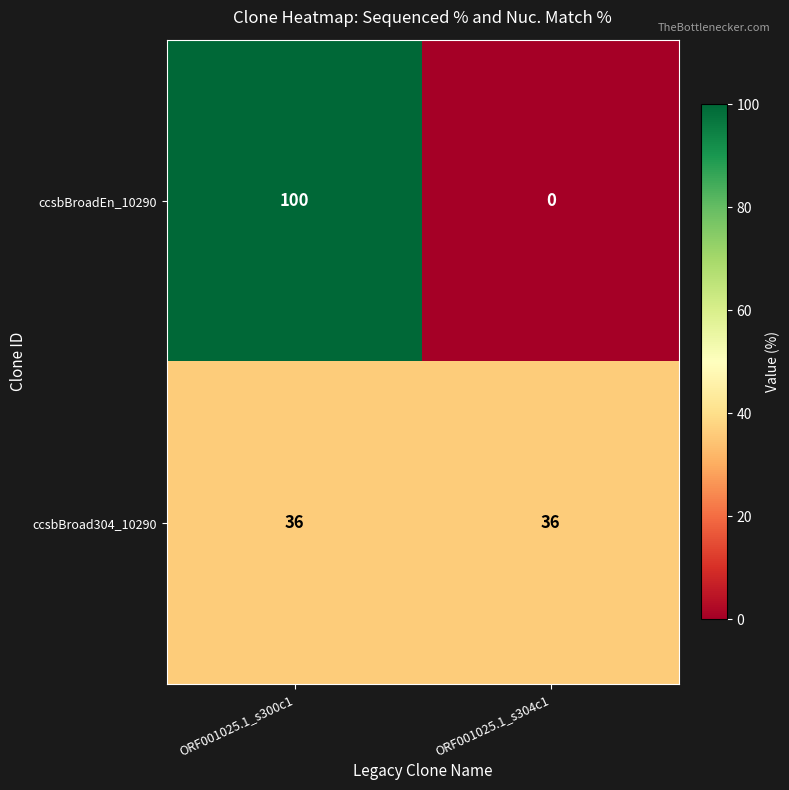

What is the total value across all series at ORF001025.1_s304c1?

36